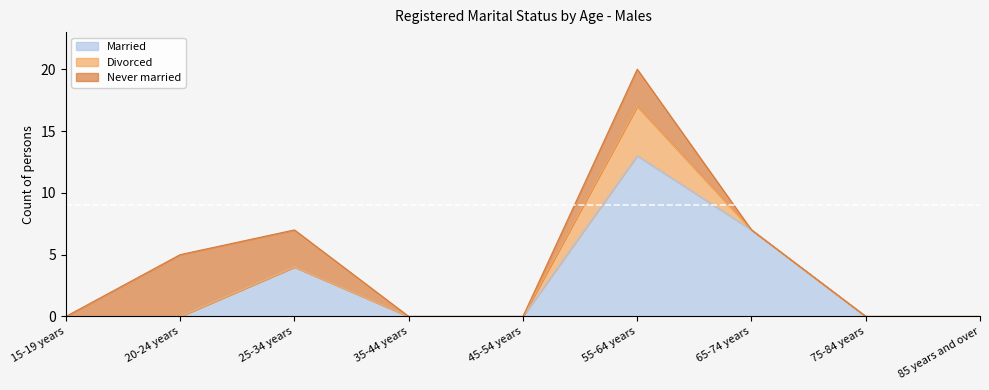

True or false: Never married and Divorced intersect in this chart.

False